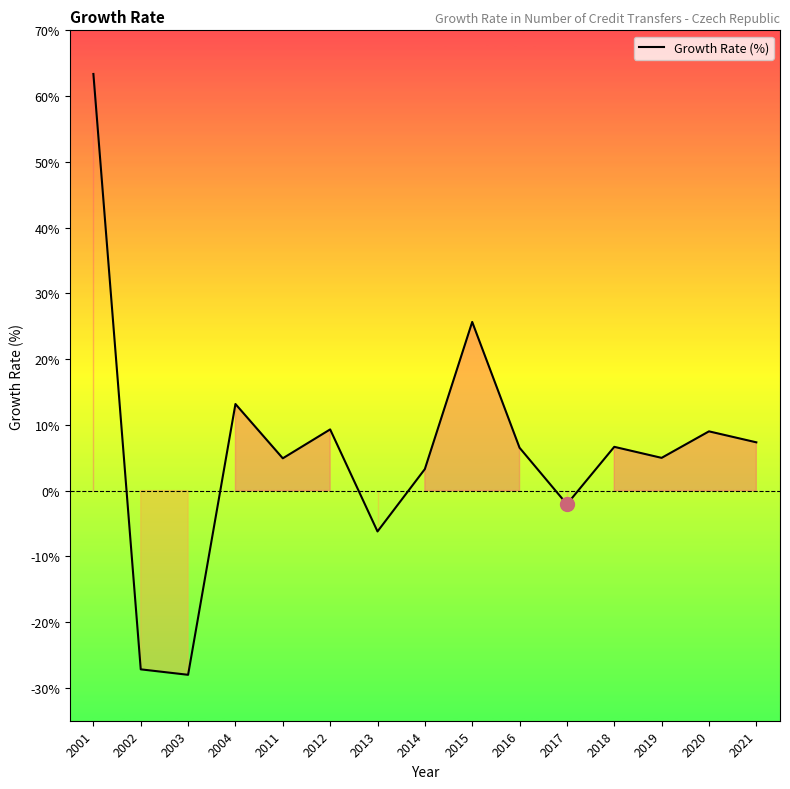

What is the ratio of the value at 2018 to the value at 2020?

0.7